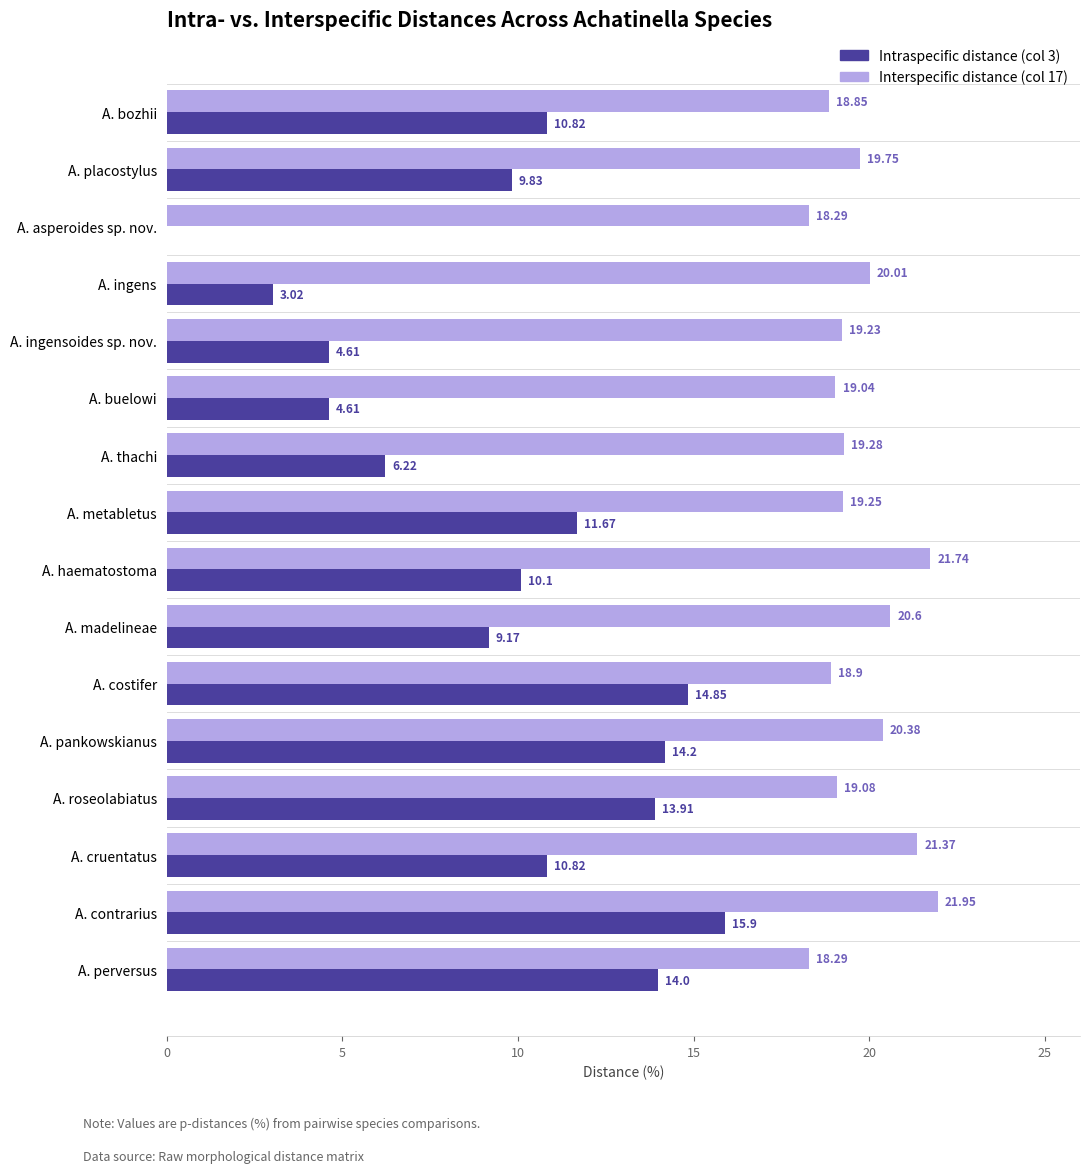

Count the number of categories in the chart.

16